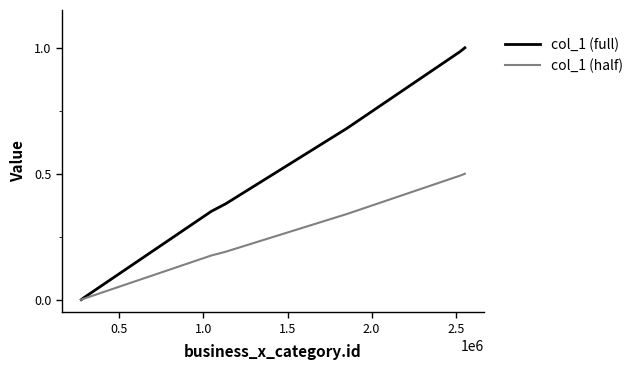

How many lines are shown in the chart?

2